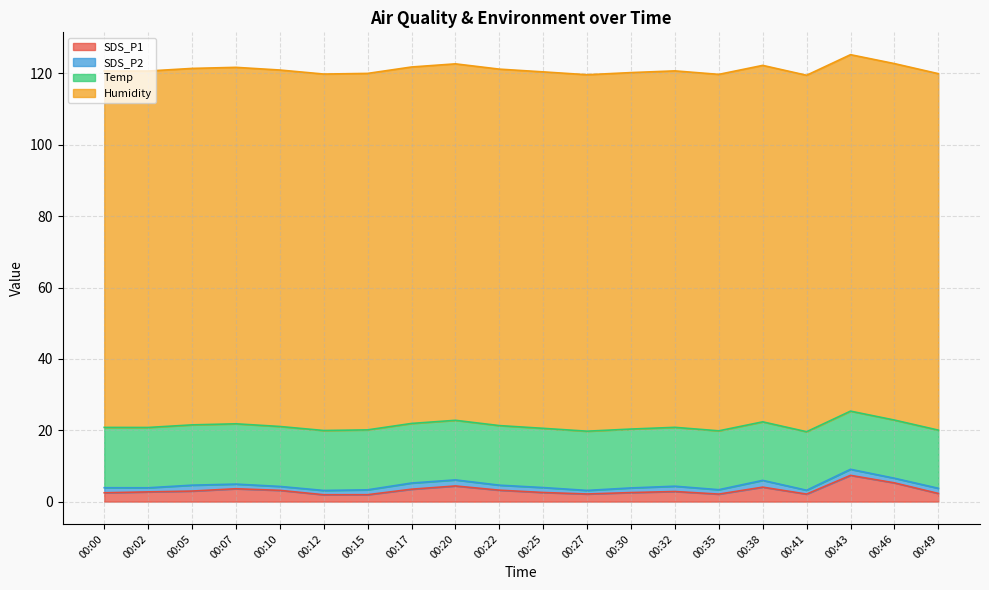

Reading left to right, what are all the values shown in this chart?

SDS_P1: 00:00=2.5	00:02=2.7	00:05=3.0	00:07=3.6	00:10=3.1	00:12=1.9	00:15=1.9	00:17=3.5	00:20=4.4	00:22=3.2	00:25=2.5	00:27=2.1	00:30=2.5	00:32=2.8	00:35=2.1	00:38=4.0	00:41=2.1	00:43=7.3	00:46=5.2	00:49=2.3
SDS_P2: 00:00=1.4	00:02=1.1	00:05=1.6	00:07=1.3	00:10=1.1	00:12=1.2	00:15=1.4	00:17=1.7	00:20=1.7	00:22=1.4	00:25=1.4	00:27=1.0	00:30=1.3	00:32=1.5	00:35=1.2	00:38=1.9	00:41=1.1	00:43=1.7	00:46=1.3	00:49=1.4
Temp: 00:00=16.9	00:02=16.9	00:05=16.9	00:07=16.9	00:10=16.8	00:12=16.8	00:15=16.8	00:17=16.7	00:20=16.7	00:22=16.7	00:25=16.6	00:27=16.6	00:30=16.5	00:32=16.5	00:35=16.5	00:38=16.4	00:41=16.4	00:43=16.3	00:46=16.3	00:49=16.3
Humidity: 00:00=99.9	00:02=99.9	00:05=99.9	00:07=99.9	00:10=99.9	00:12=99.9	00:15=99.9	00:17=99.9	00:20=99.9	00:22=99.9	00:25=99.9	00:27=99.9	00:30=99.9	00:32=99.9	00:35=99.9	00:38=99.9	00:41=99.9	00:43=99.9	00:46=99.9	00:49=99.9